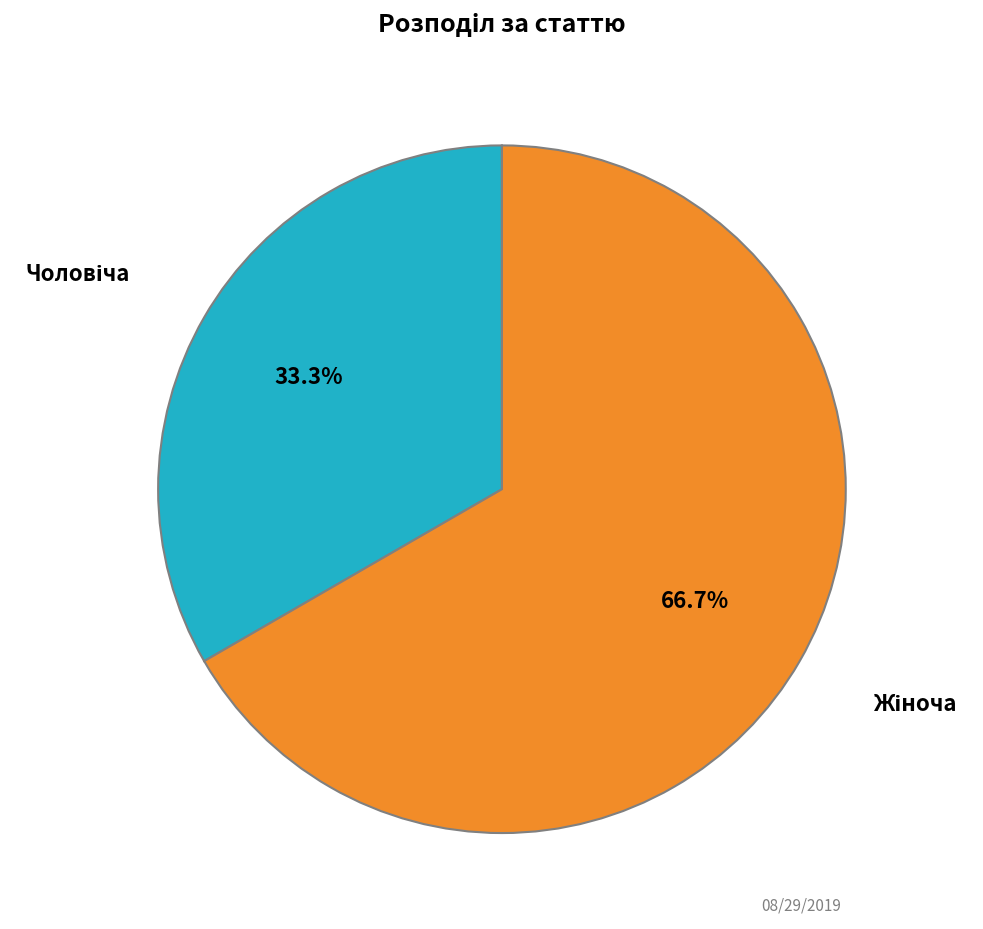

Is there a majority slice in this chart?

Yes